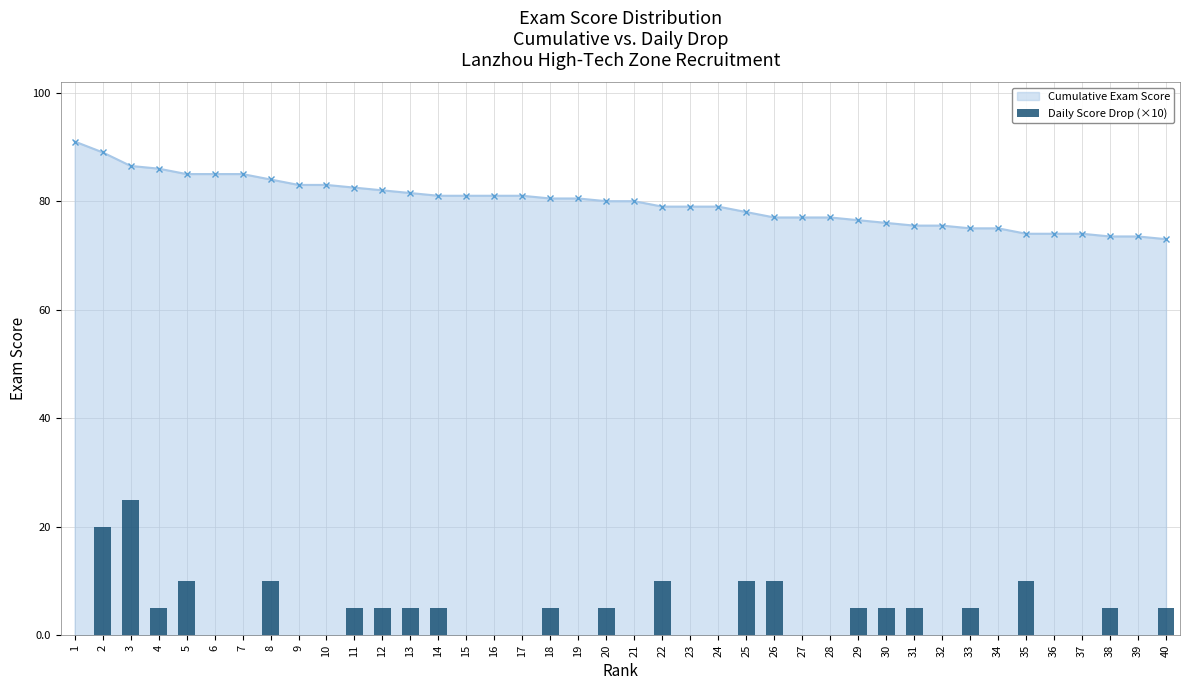

Reading left to right, extract all data points from this chart.

1=0	2=20	3=25	4=5	5=10	6=0	7=0	8=10	9=0	10=0	11=5	12=5	13=5	14=5	15=0	16=0	17=0	18=5	19=0	20=5	21=0	22=10	23=0	24=0	25=10	26=10	27=0	28=0	29=5	30=5	31=5	32=0	33=5	34=0	35=10	36=0	37=0	38=5	39=0	40=5